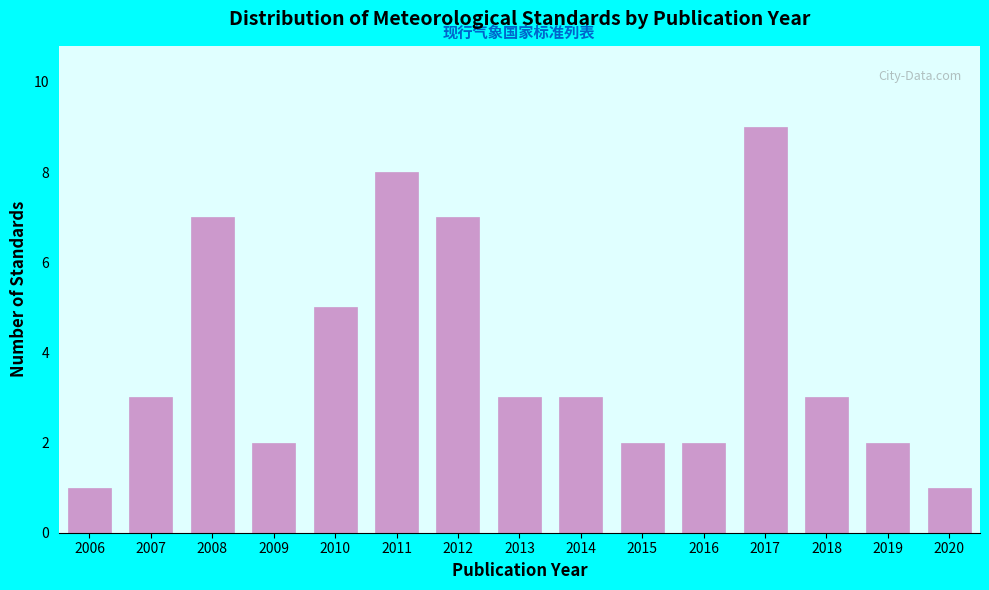

Reading left to right, extract all data points from this chart.

2006=1	2007=3	2008=7	2009=2	2010=5	2011=8	2012=7	2013=3	2014=3	2015=2	2016=2	2017=9	2018=3	2019=2	2020=1